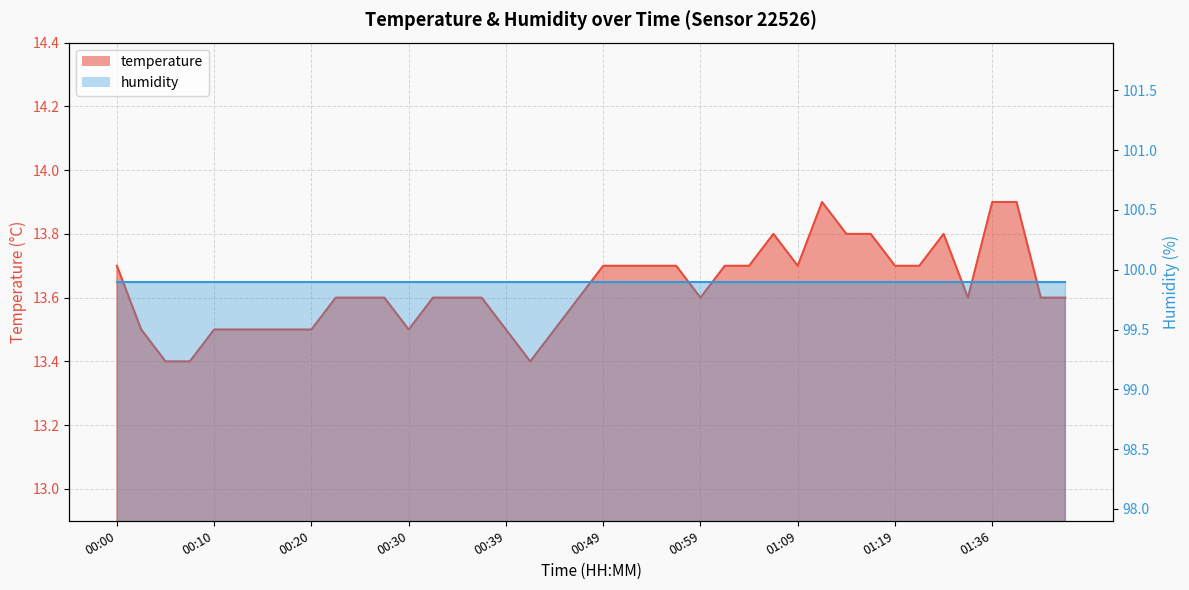

Rank the categories by value from highest to lowest.

01:11, 01:36, 01:39, 01:06, 01:14, 01:16, 01:25, 00:00, 00:49, 00:52, 00:54, 00:56, 01:01, 01:04, 01:09, 01:19, 01:22, 00:22, 00:25, 00:27, 00:32, 00:34, 00:37, 00:47, 00:59, 01:33, 01:46, 01:49, 00:03, 00:10, 00:13, 00:15, 00:17, 00:20, 00:30, 00:39, 00:44, 00:05, 00:08, 00:42